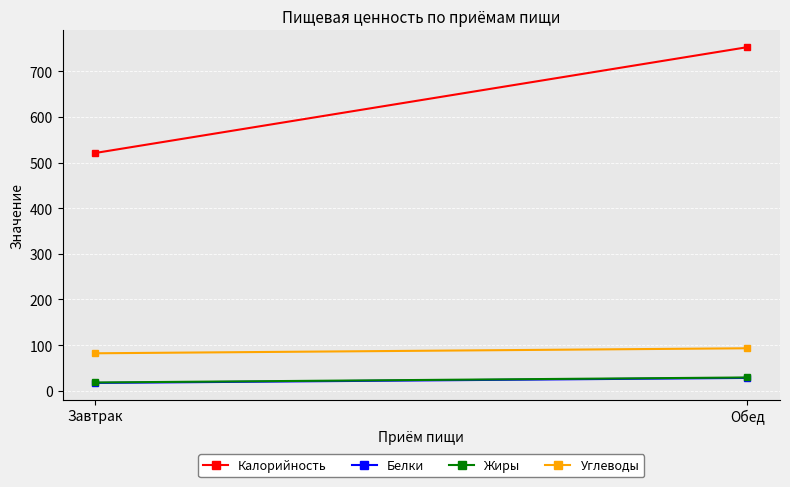

How many lines are shown in the chart?

4